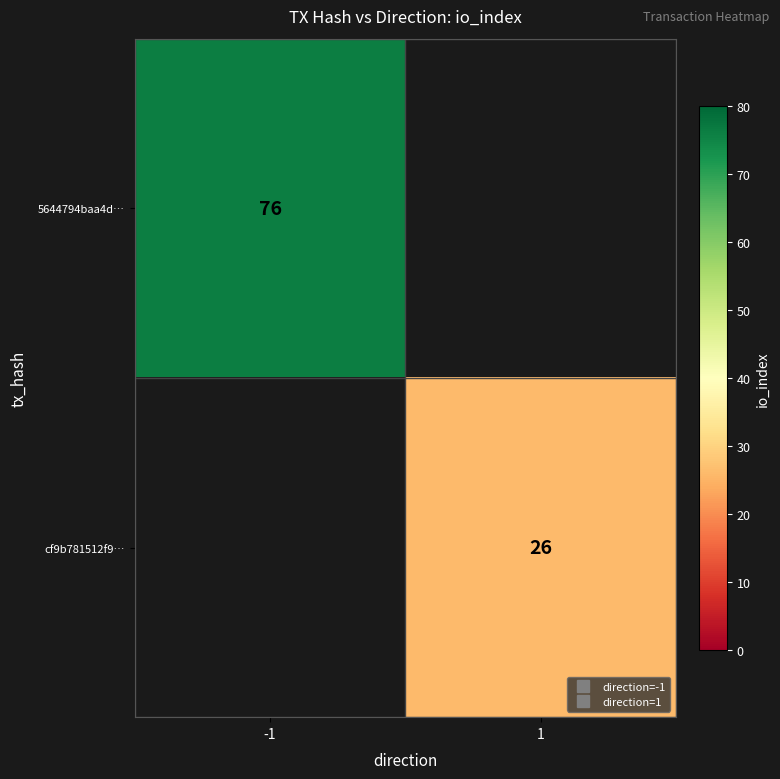

At how many categories does at least one series exceed 33?

1